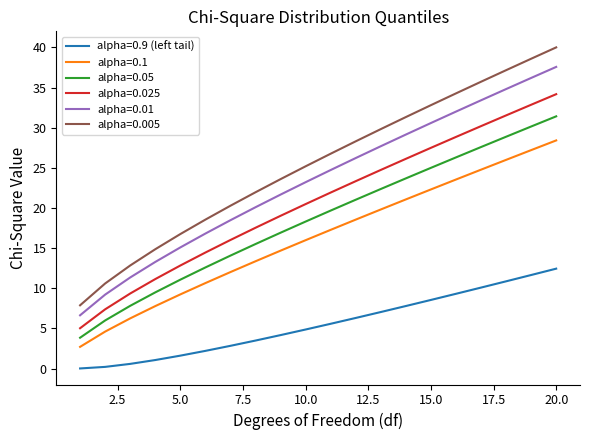

Which series has the largest range (max minus min)?

alpha=0.005